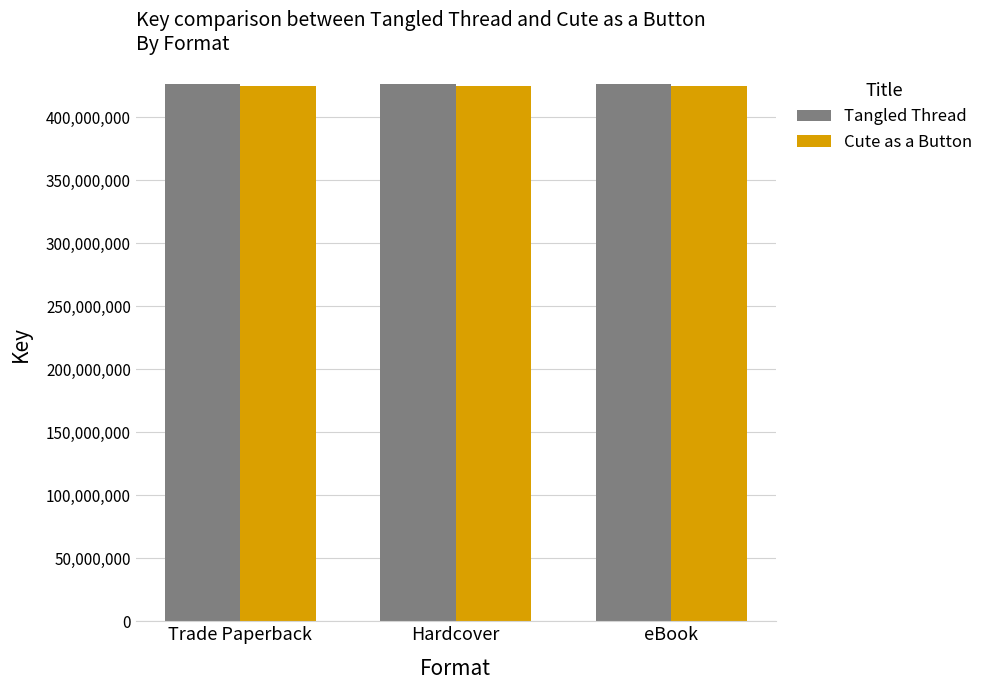

What is the value of the Cute as a Button bar at the 2nd from the left?

425007612